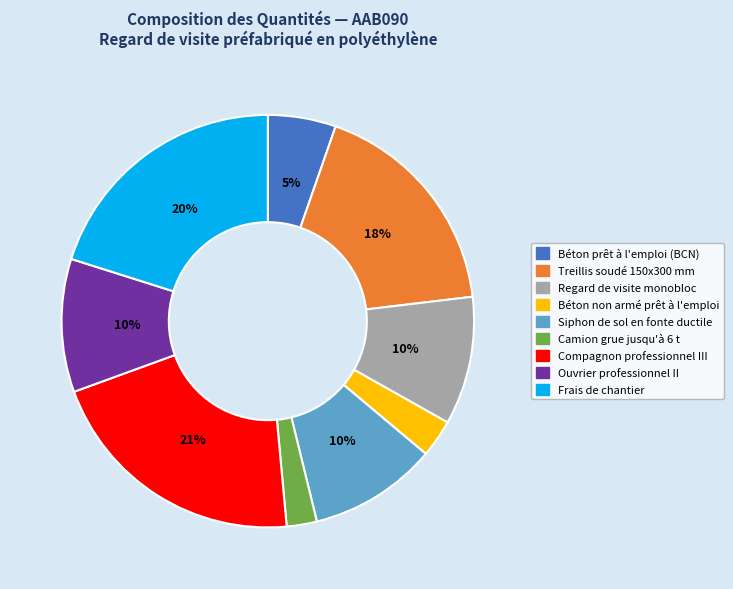

To the nearest percent, what is the difference between the Regard de visite monobloc and Treillis soudé 150x300 mm slice percentages?

8%